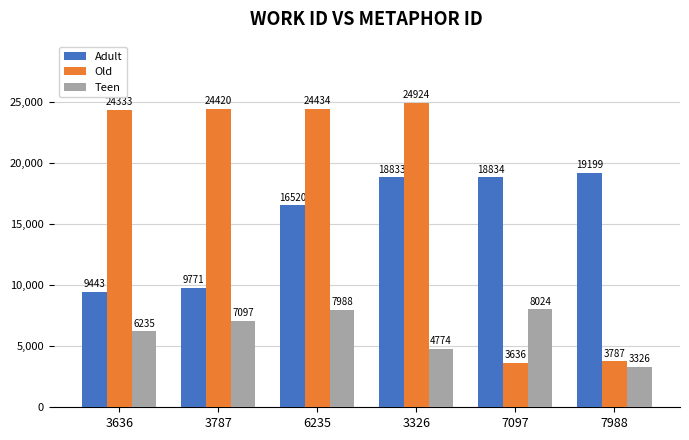

Read the Old value at 7988, to the nearest 100.

3800